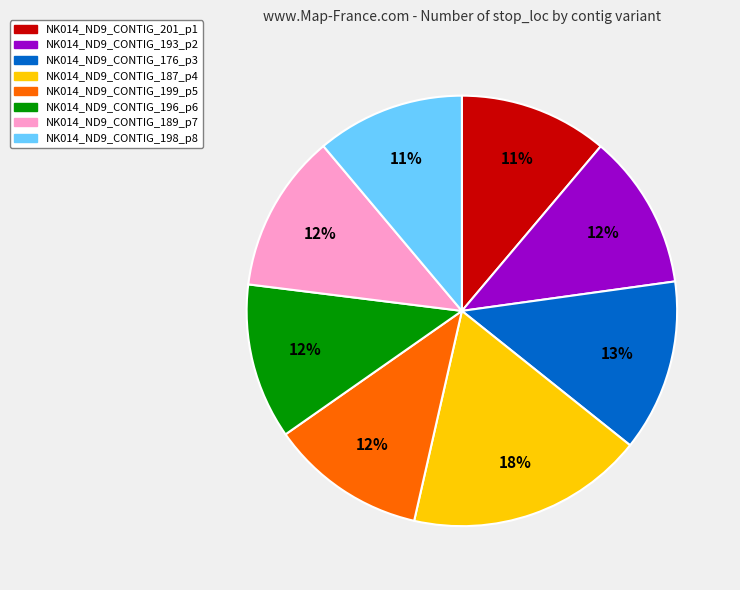

Is there a majority slice in this chart?

No